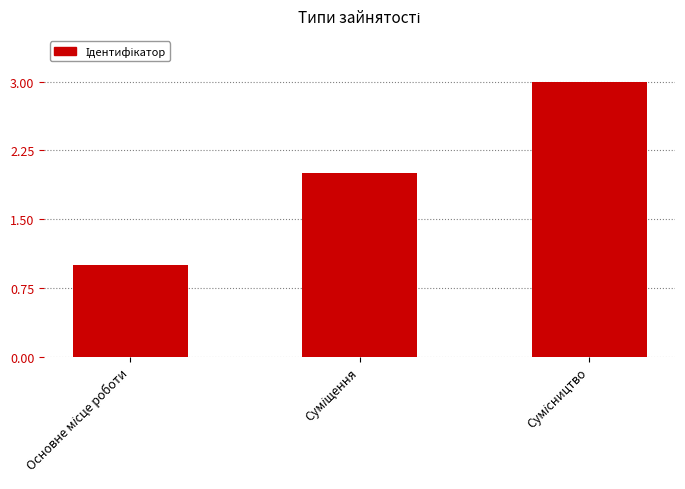

What is the average value?

2